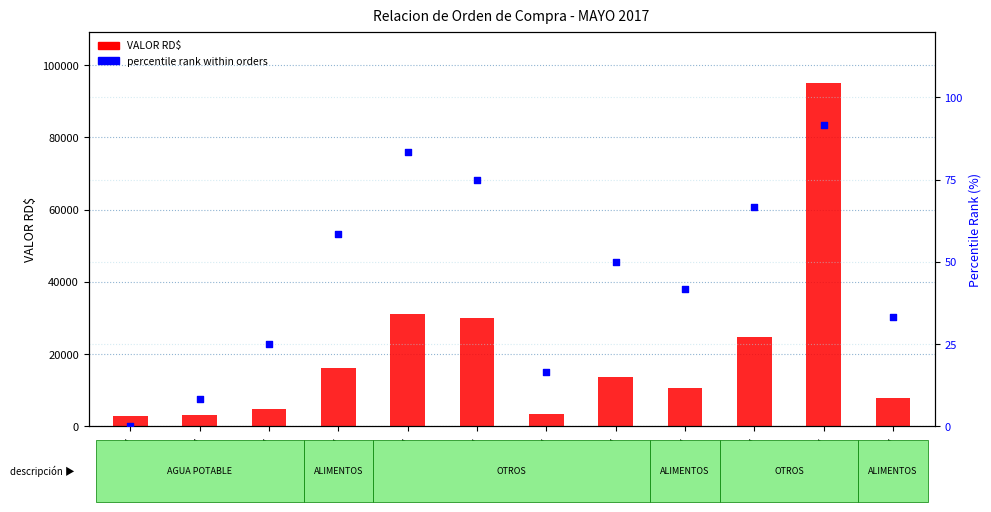

What is the total value across all series at 112-2017?

24846.7